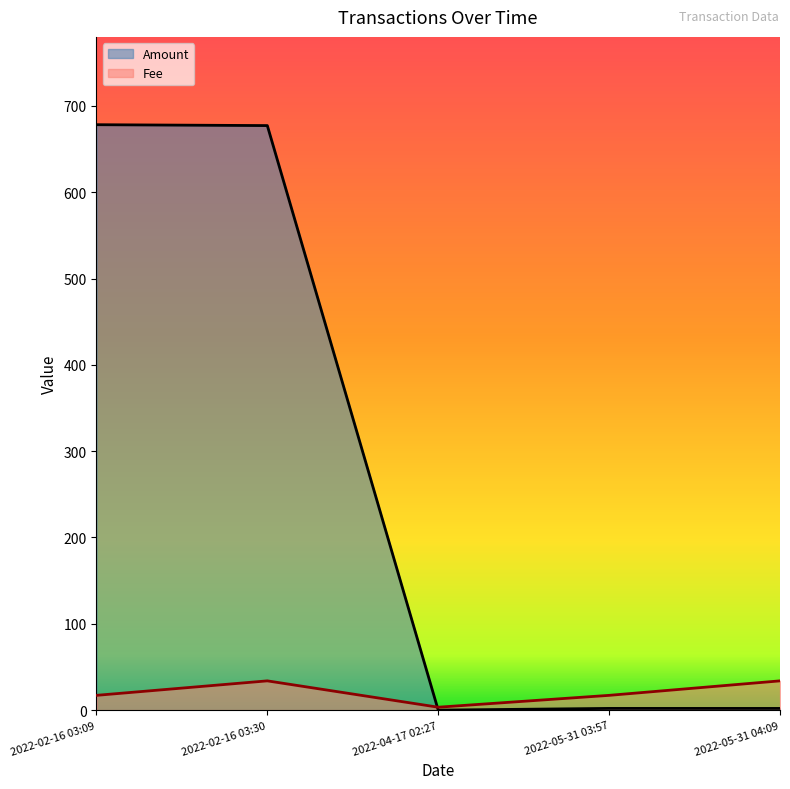

At which label does Amount reach its minimum?

2022-04-17 02:27